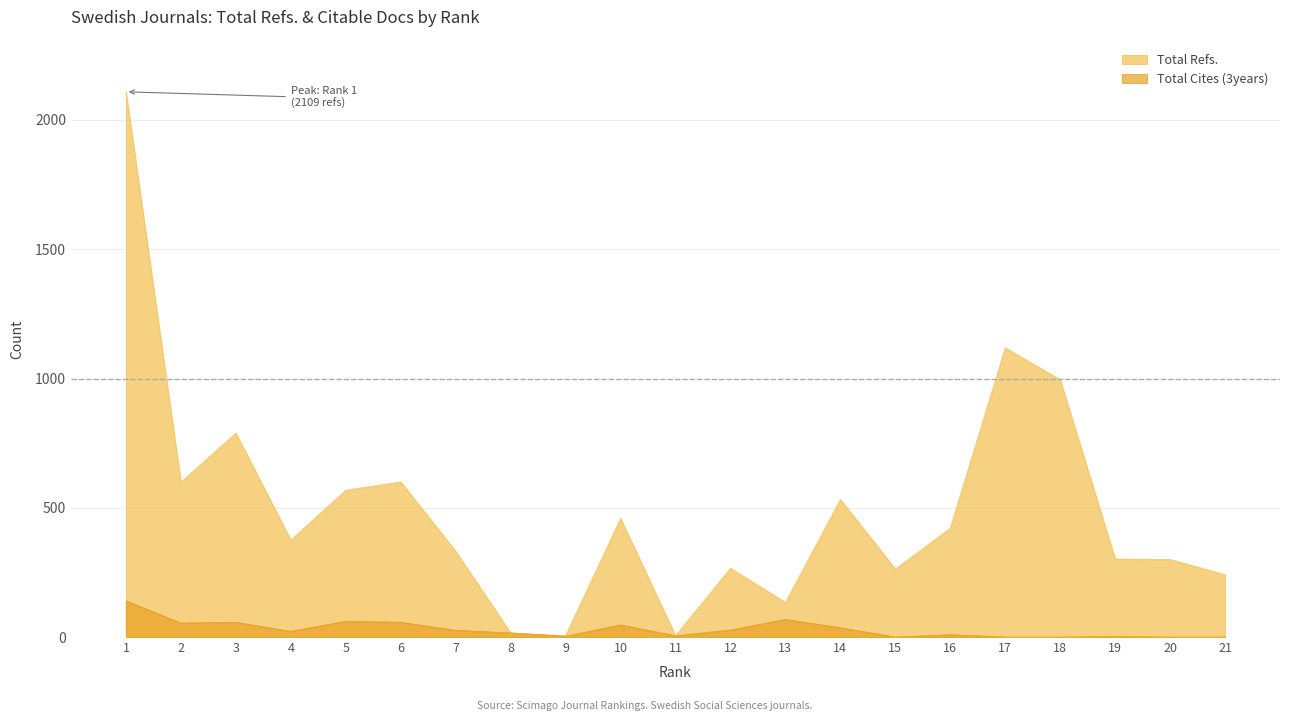

Is it true that Total Refs. equals 411 at 19?

False